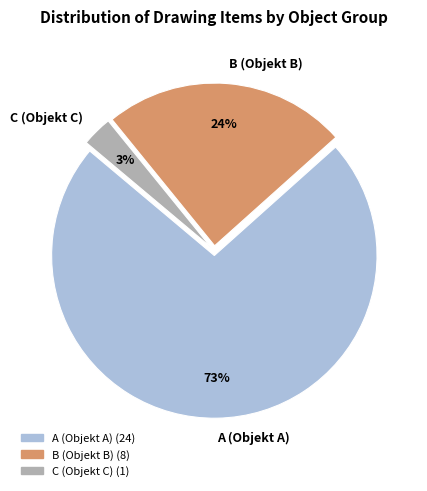

Is C (Objekt C) the majority of the pie?

No